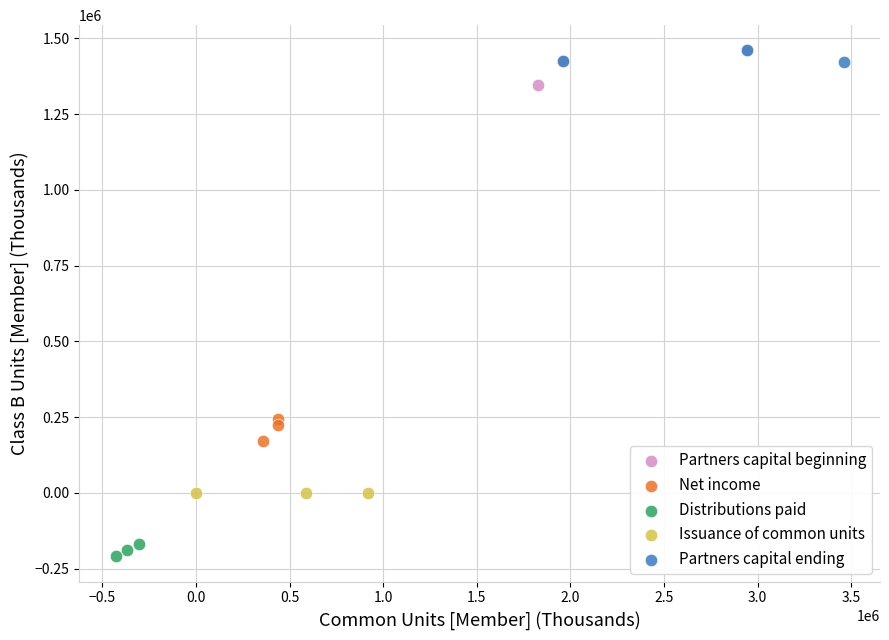

Which series contains the lowest Y value?

Distributions paid